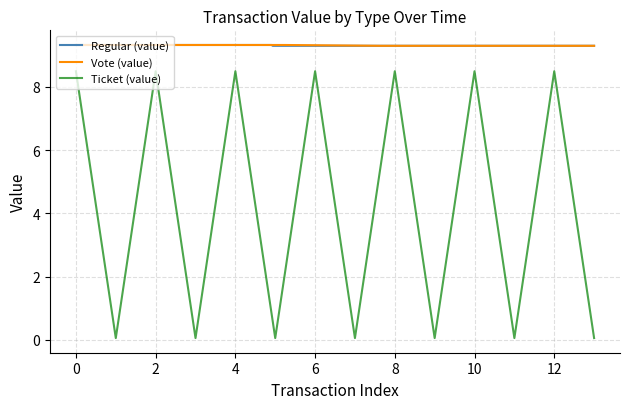

Reading left to right, transcribe all the data shown in this chart.

Regular (value): 9.3	9.3	9.3	9.3	9.3	9.3	9.3	9.3	9.3	9.3	9.3	9.3	9.3	9.3
Vote (value): 9.3	9.3	9.3	9.3	9.3	9.3	9.3	9.3	9.3	9.3	9.3	9.3	9.3	9.3
Ticket (value): 8.5	0.1	8.5	0.1	8.5	0.1	8.5	0.1	8.5	0.1	8.5	0.1	8.5	0.1